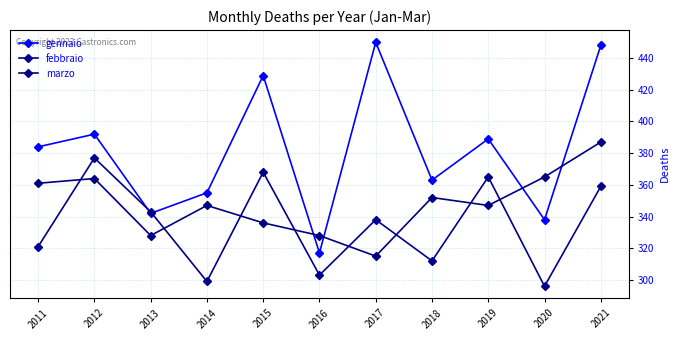

What is the value of the marzo point at the 3rd from the left?

328